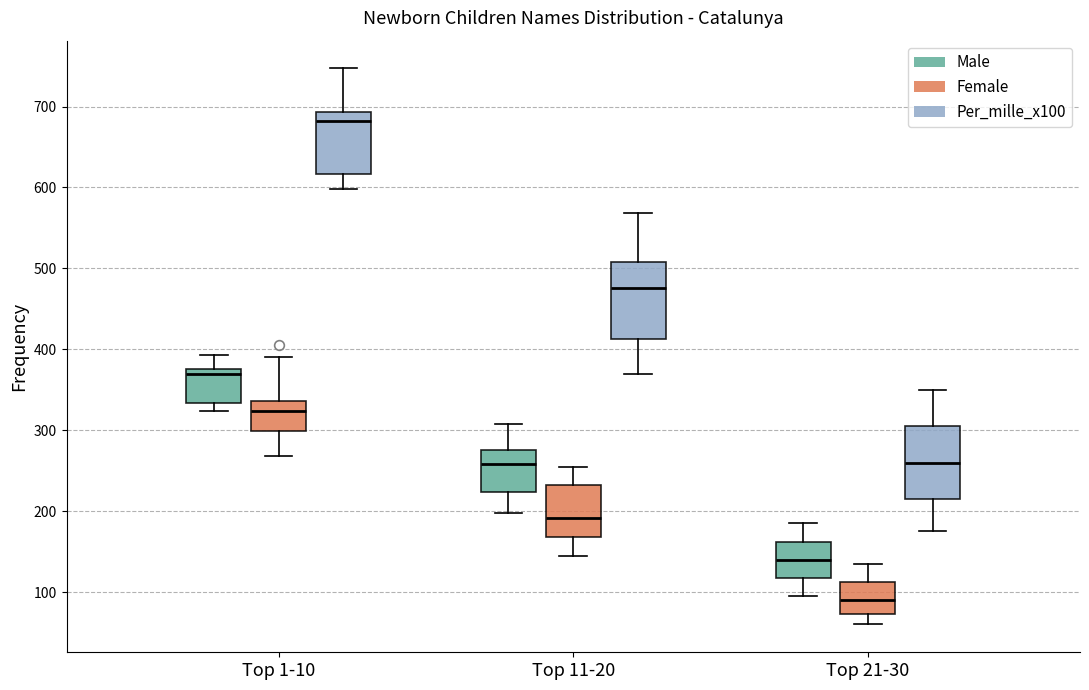

Which box's median line is the lowest?

Top 21-30 (Female)